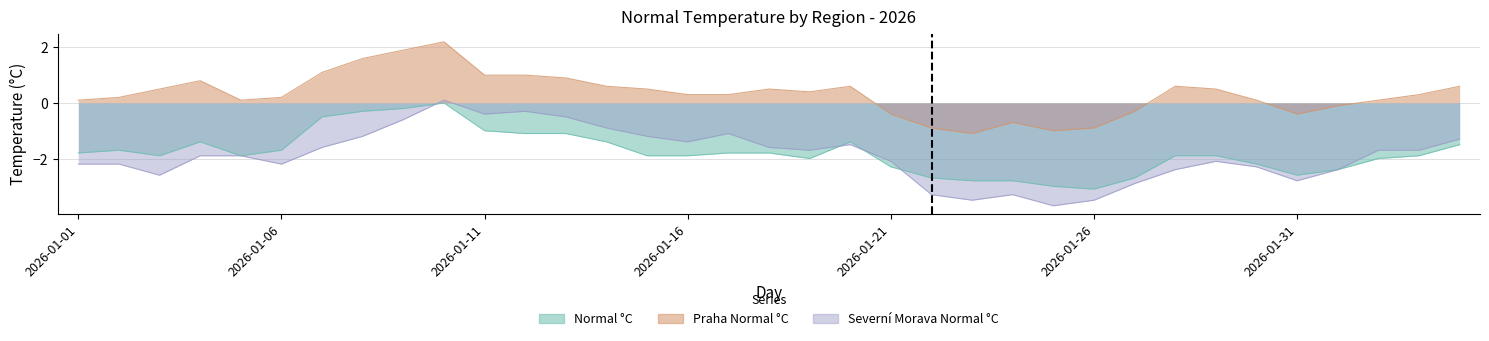

Which series has the widest spread of values?

Severní Morava Normal °C